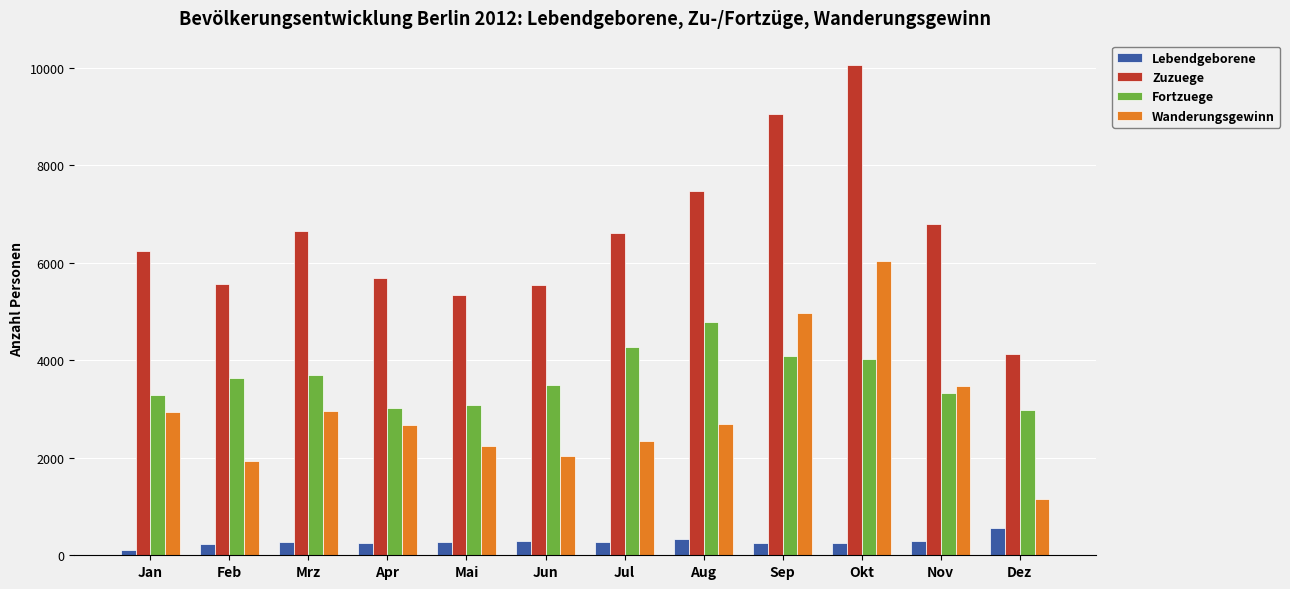

What is the greatest value displayed?

10049